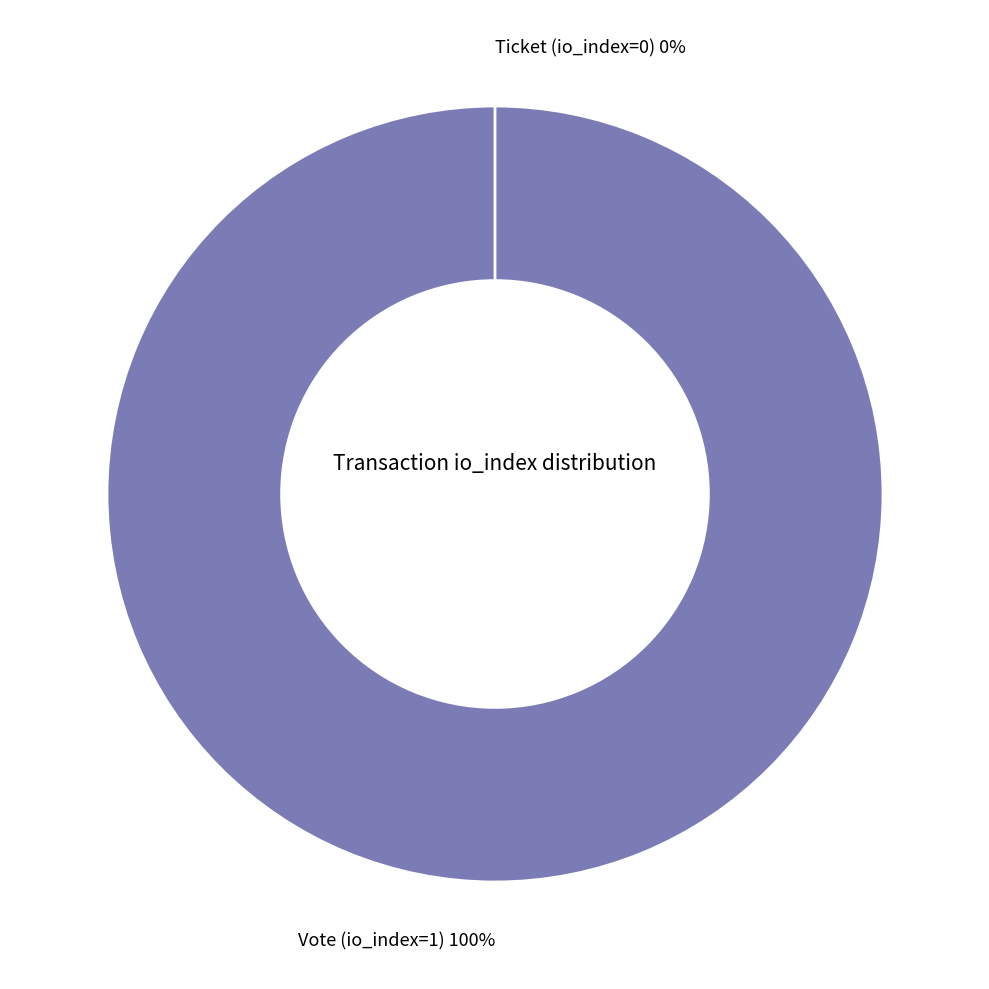

Is there a majority slice in this chart?

Yes